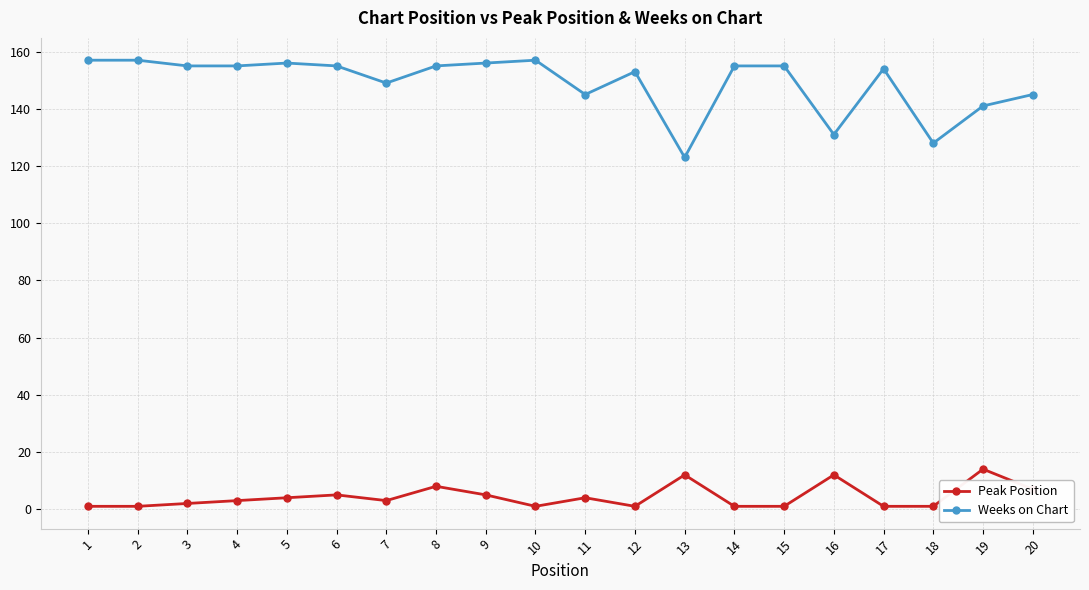

At 3, list the series in order from largest to smallest.

Weeks on Chart, Peak Position